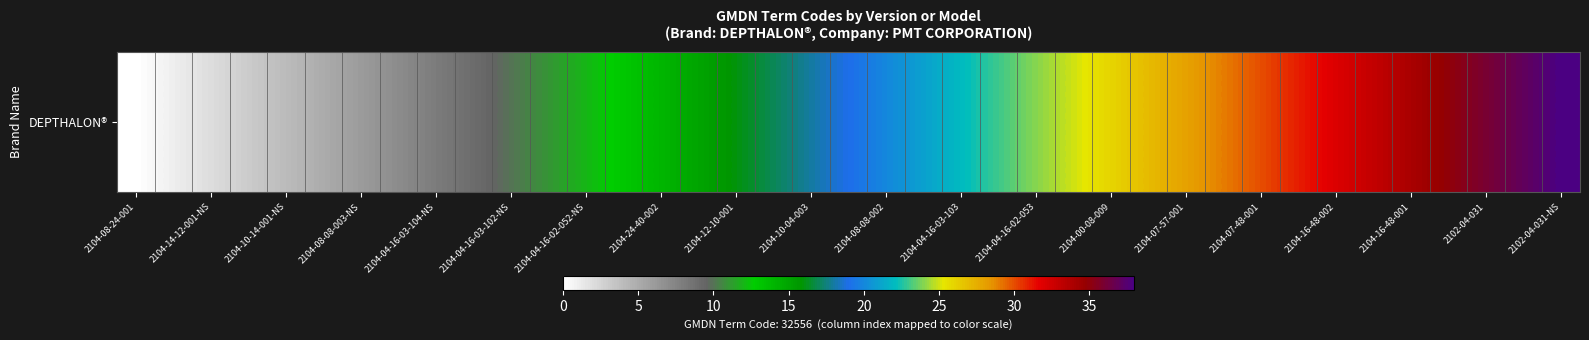

At which category does the chart reach its minimum across all series?

2104-08-24-001